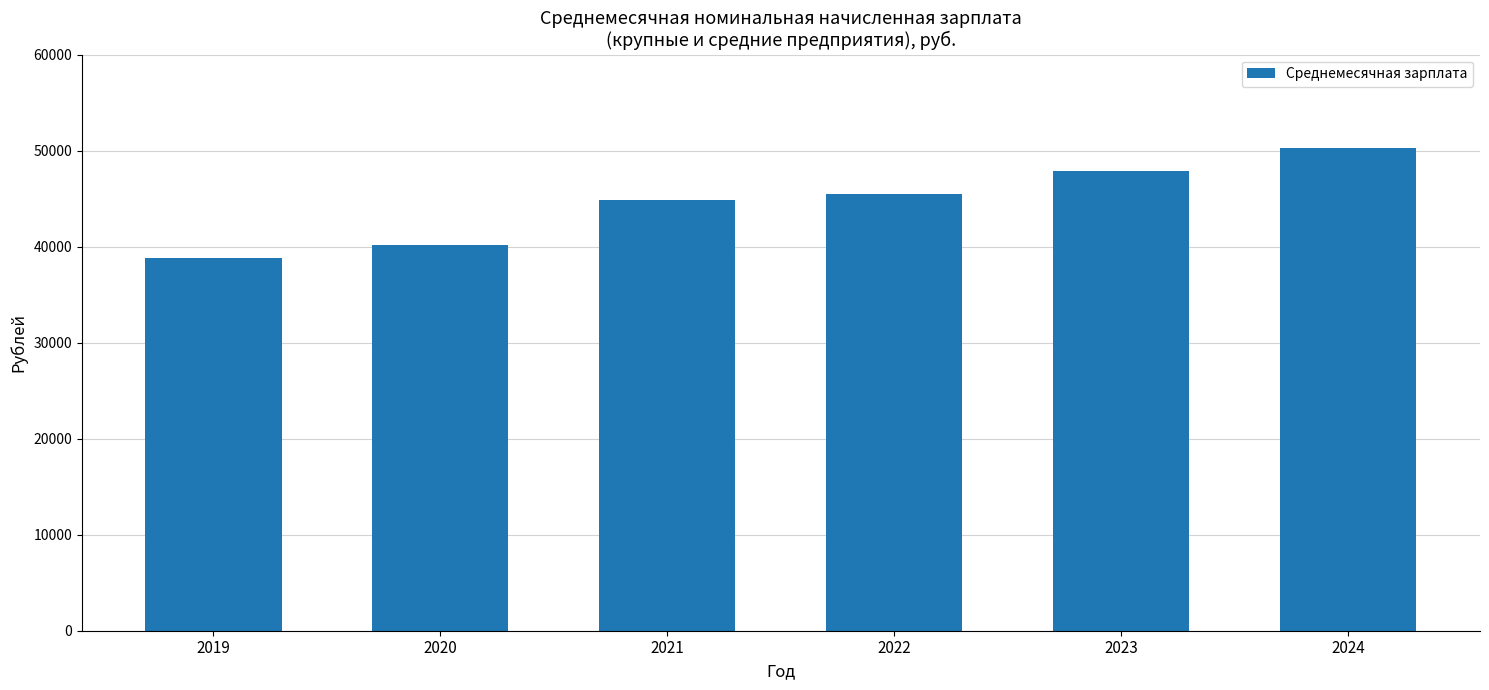

Rank the categories by value from lowest to highest.

2019, 2020, 2021, 2022, 2023, 2024